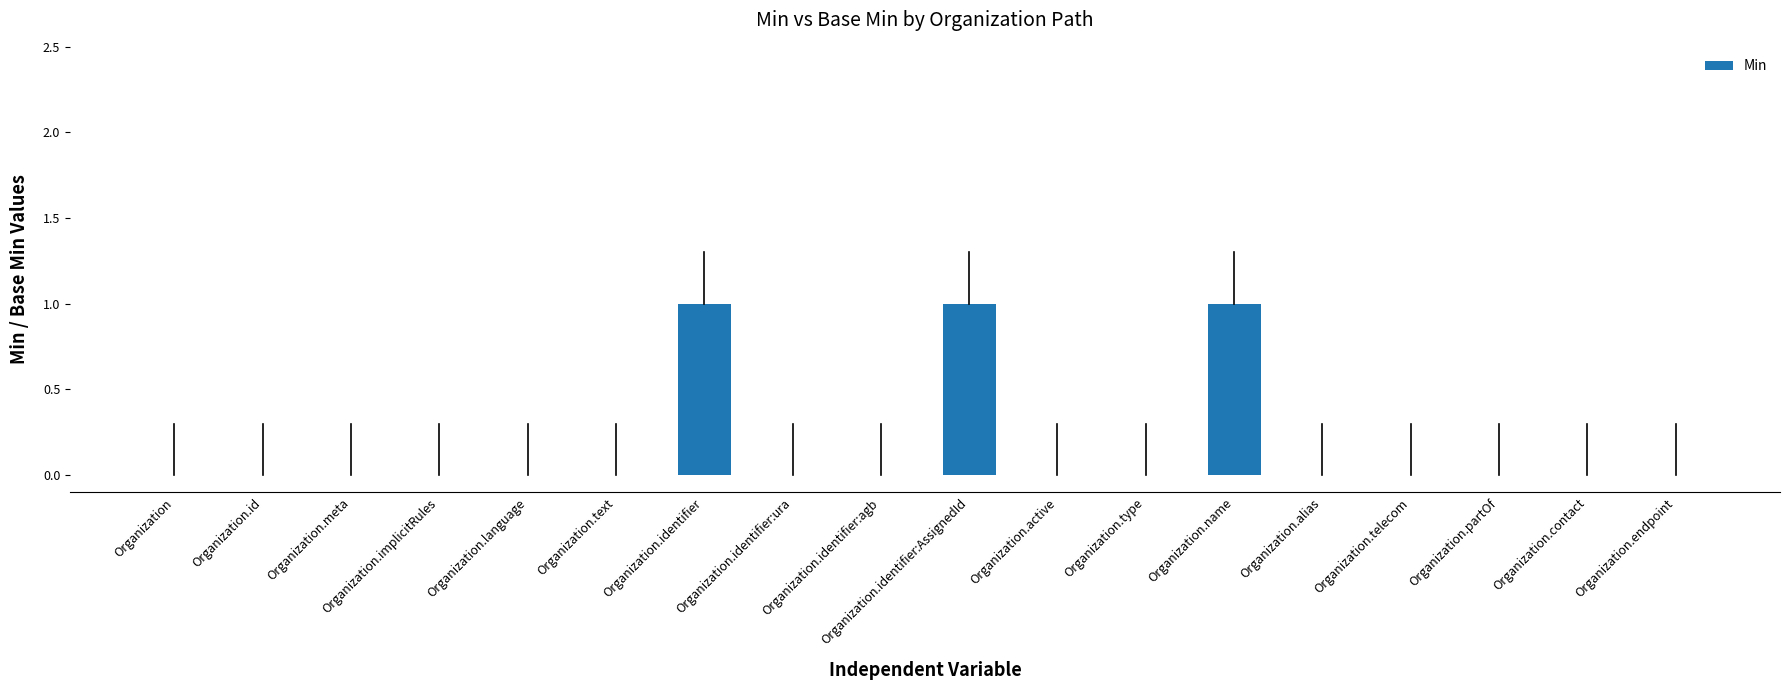

Reading left to right, extract all data points from this chart.

Organization=0	Organization.id=0	Organization.meta=0	Organization.implicitRules=0	Organization.language=0	Organization.text=0	Organization.identifier=1	Organization.identifier:ura=0	Organization.identifier:agb=0	Organization.identifier:AssignedId=1	Organization.active=0	Organization.type=0	Organization.name=1	Organization.alias=0	Organization.telecom=0	Organization.partOf=0	Organization.contact=0	Organization.endpoint=0